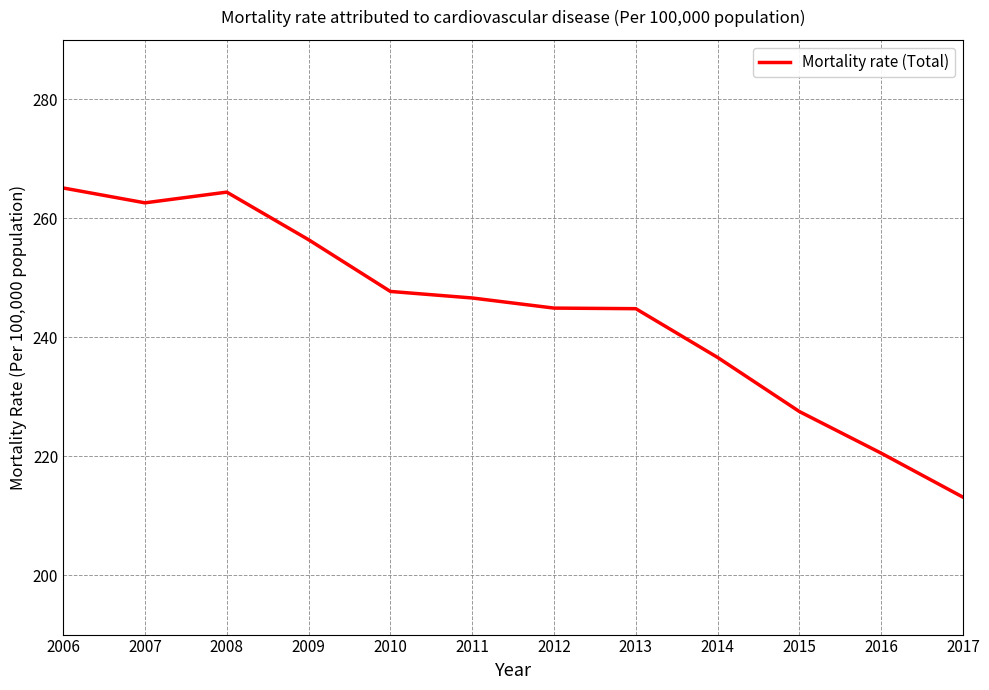

What is the change in value from 2008 to 2010?

-16.7